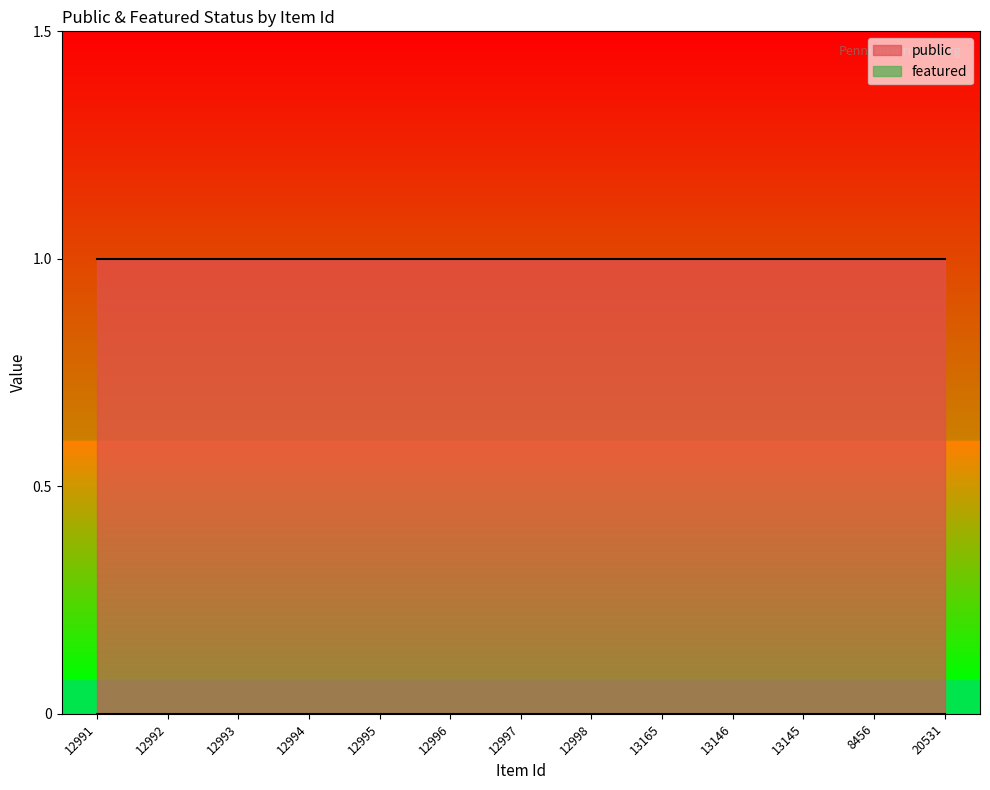

The value of featured at 12992 is 0. True or false?

True